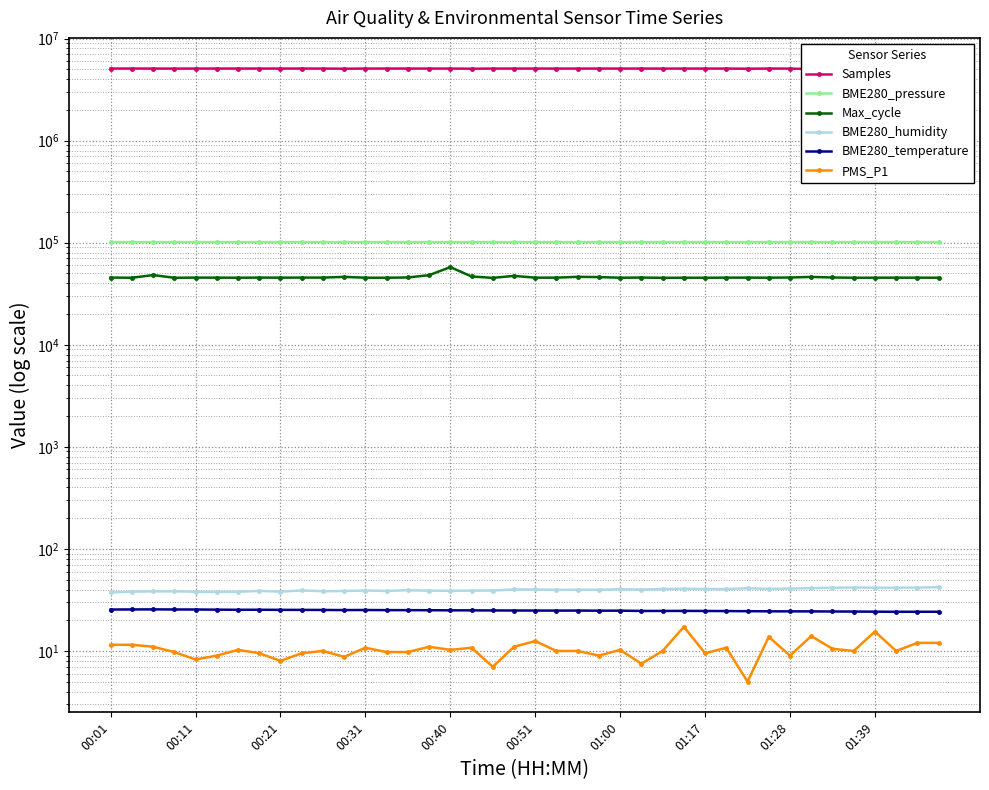

List the series in order of their peak value, lowest first.

PMS_P1, BME280_temperature, BME280_humidity, Max_cycle, BME280_pressure, Samples